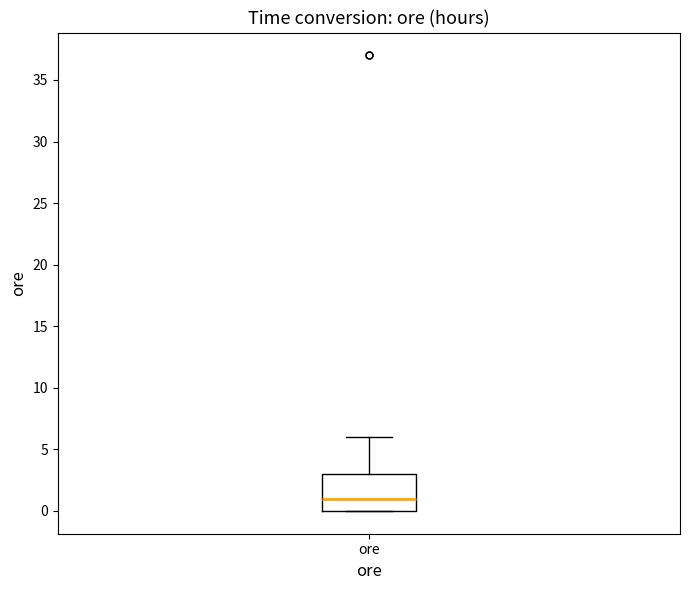

Where does the upper whisker of the box for ore end on the y-axis? The values are not printed on the chart, so give them approximately, as read against the axis.

6